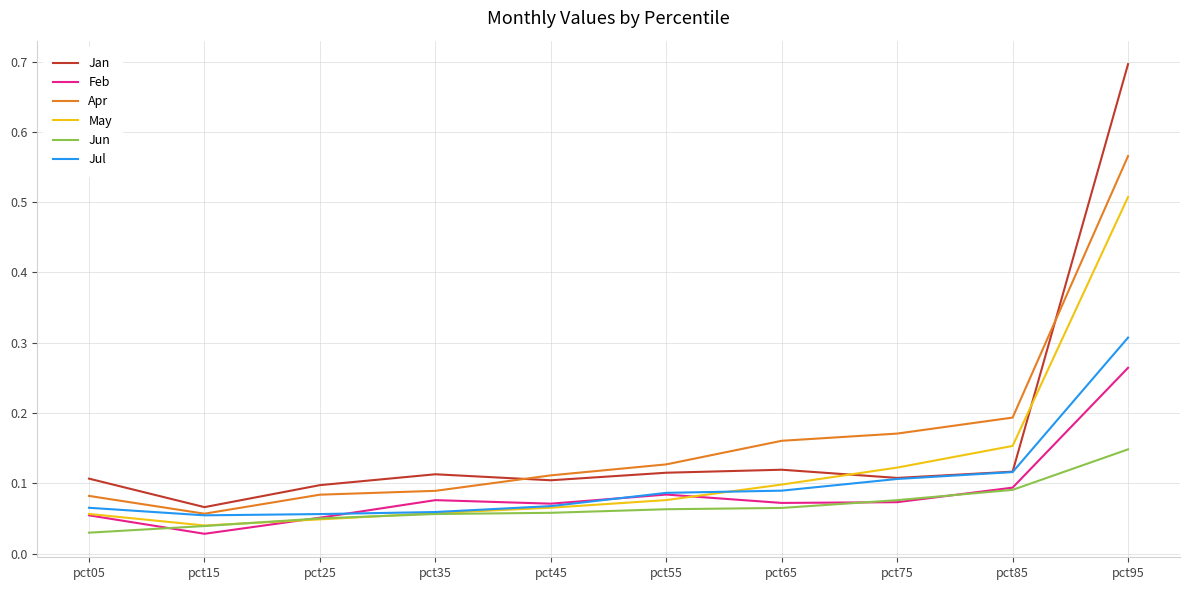

Which series changed the most between pct15 and pct65?

Apr